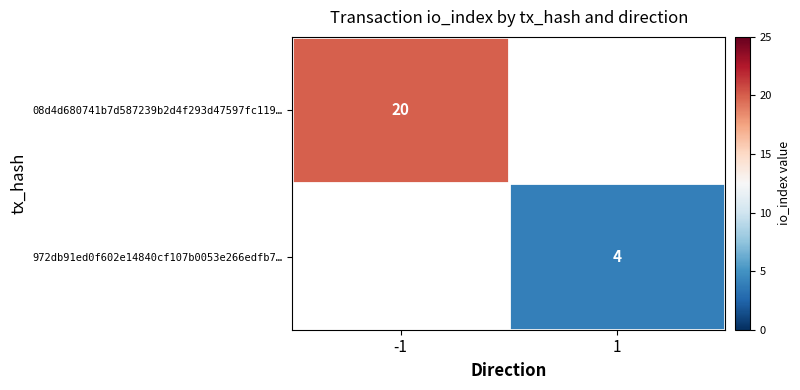

The 972db91ed0f602e14840cf107b0053e266edfb7… series shows 5 at 1. True or false?

False